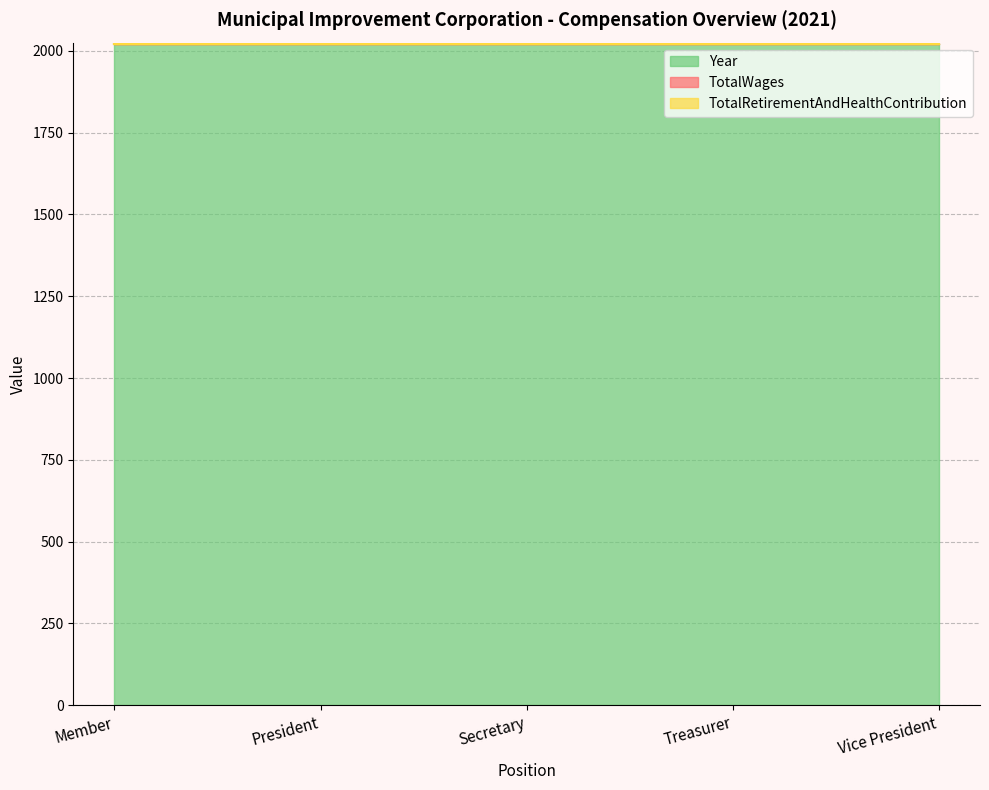

What is the total value across all series at Treasurer?

2021